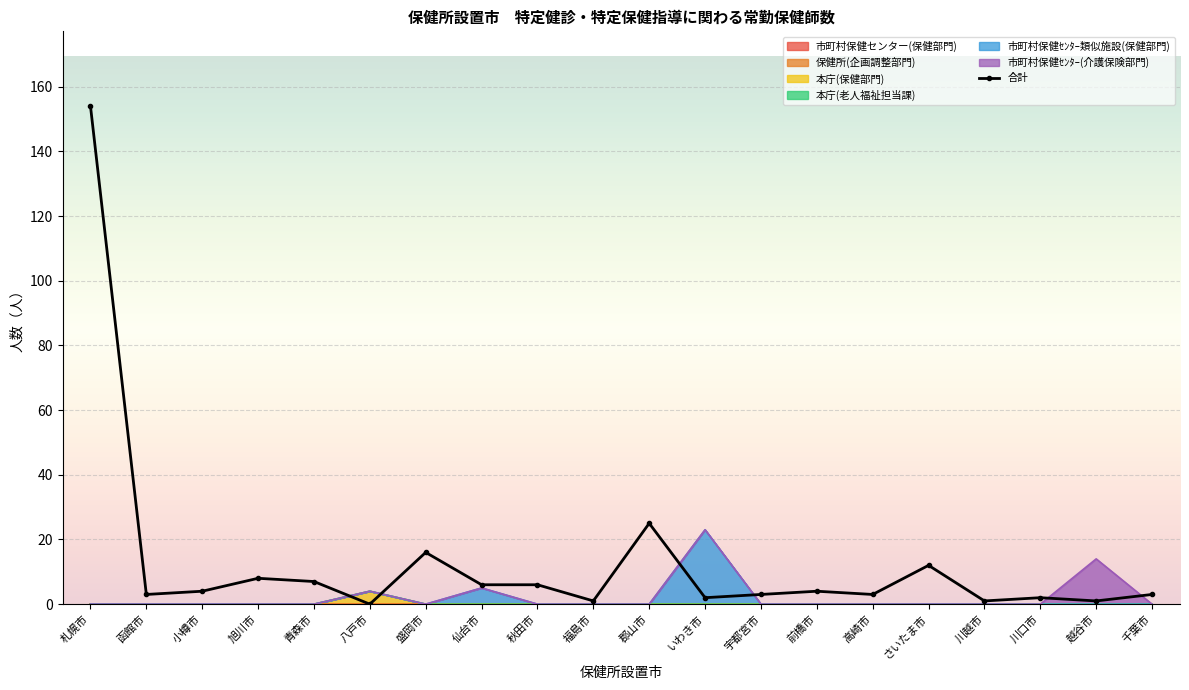

How many interior local valleys (lower than both neighbors) does the data have?

7